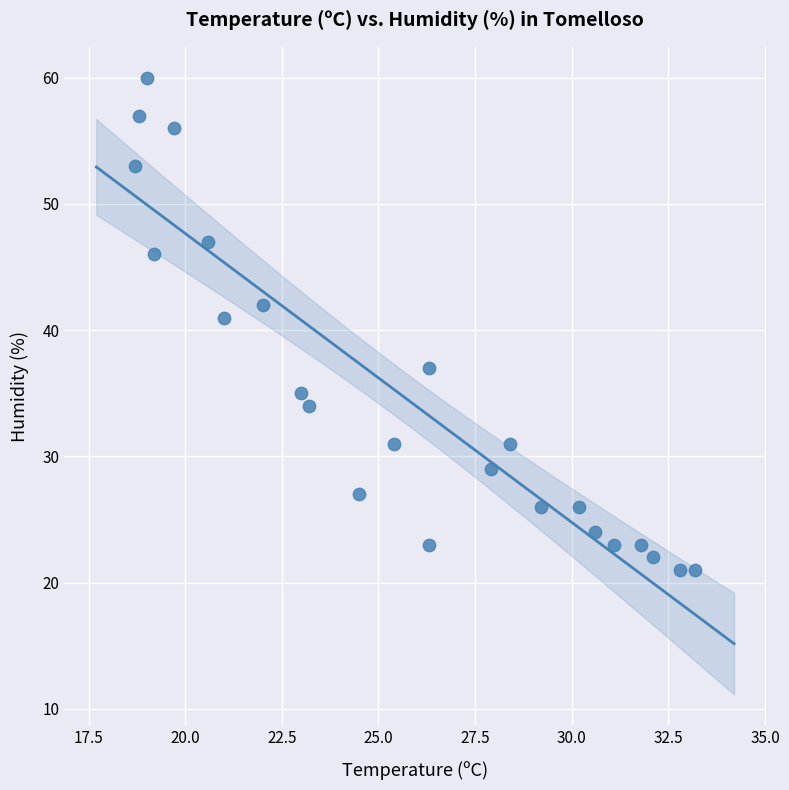

What Y value in the scatter plot is closest to 40?

41